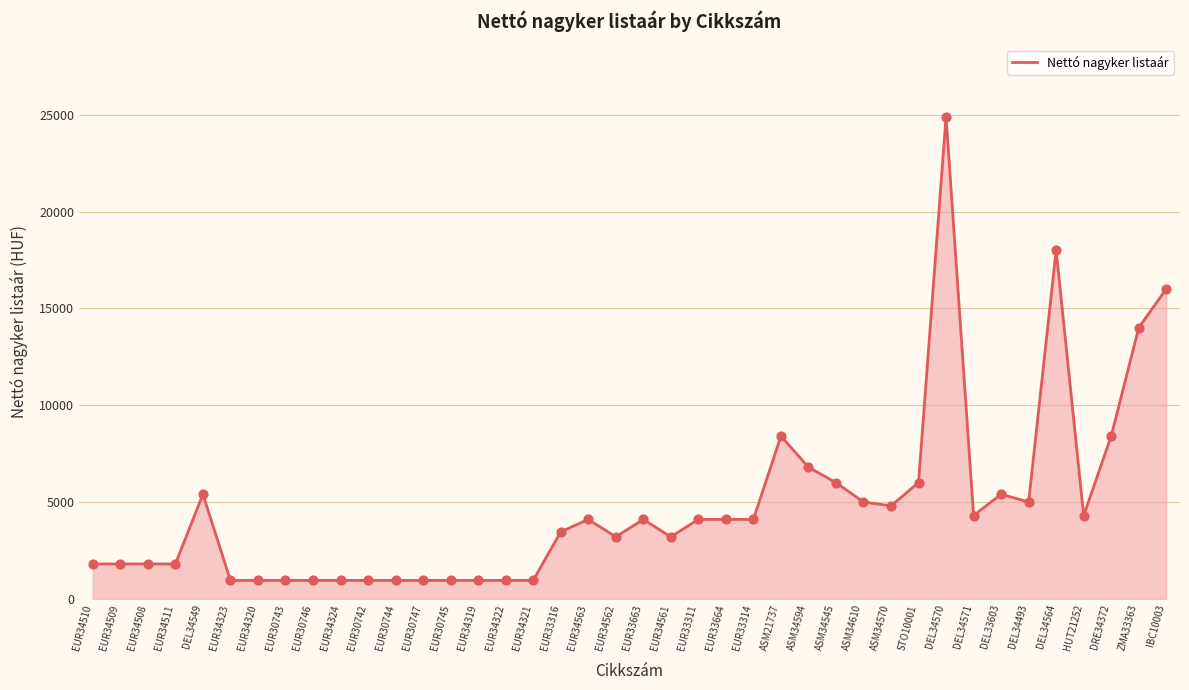

Between EUR30745 and ZMA33363, which is larger?

ZMA33363